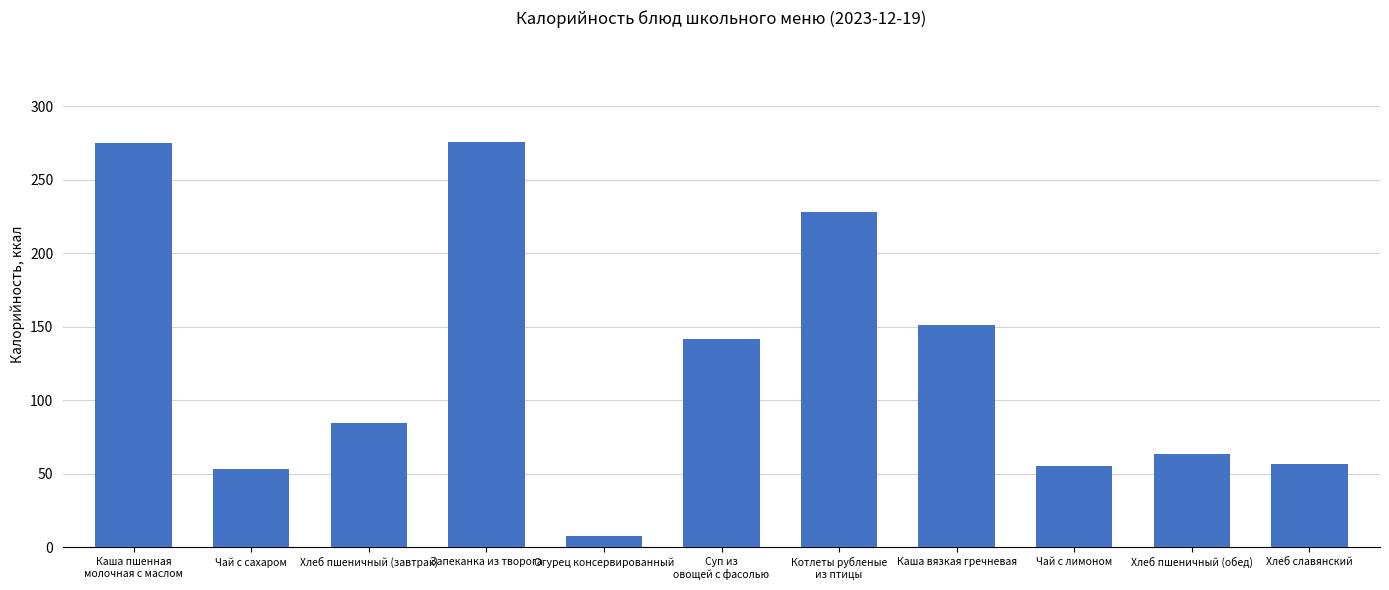

What is the minimum value shown in the chart?

8.0